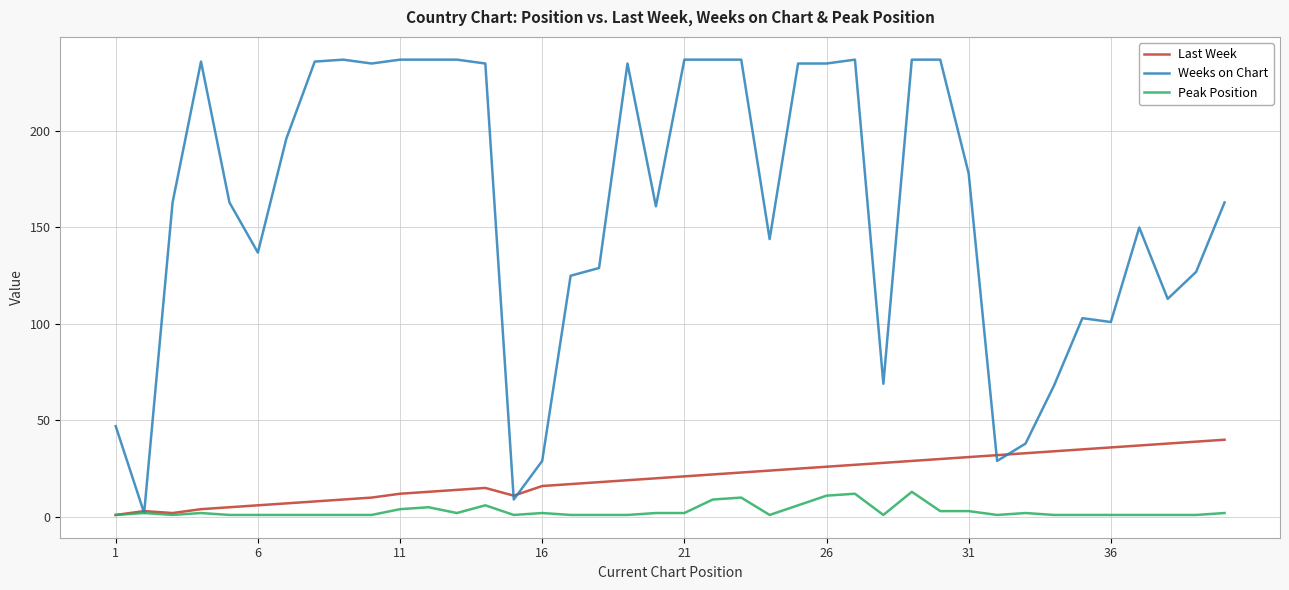

Rank the series by their maximum value, from highest to lowest.

Weeks on Chart, Last Week, Peak Position